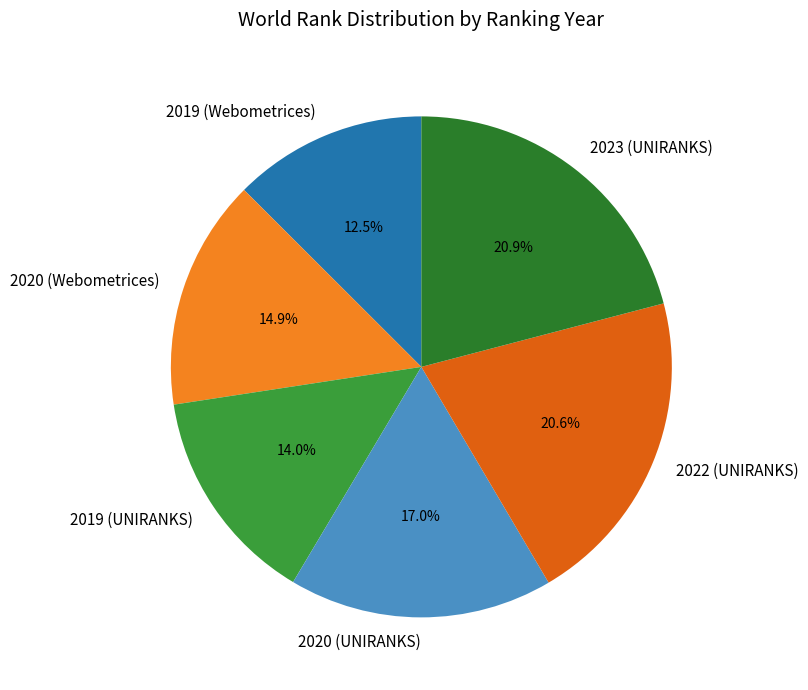

To the nearest percent, what is the average slice percentage?

17%